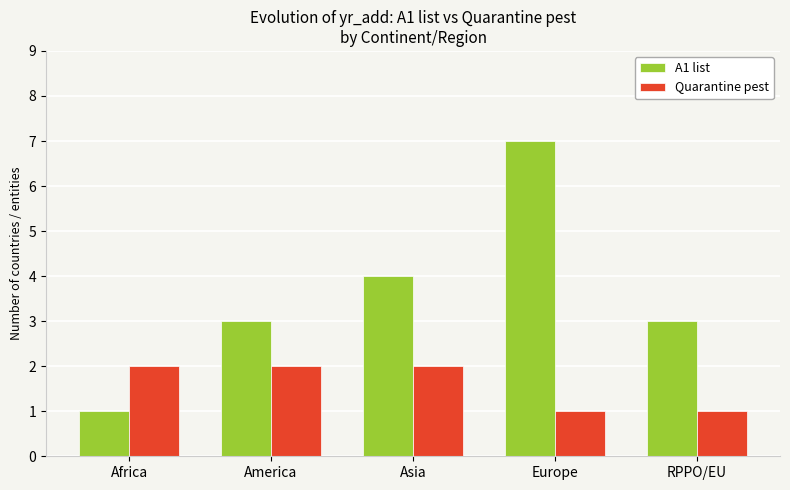

Rank the series by their maximum value, from highest to lowest.

A1 list, Quarantine pest